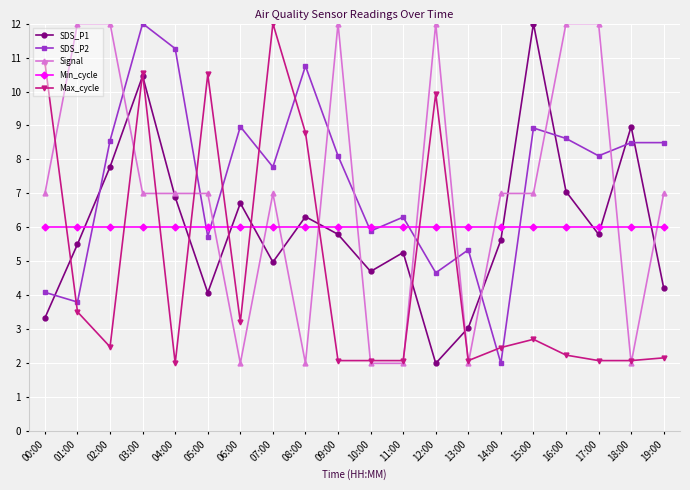

What is the label of the 17th point from the right?

03:00